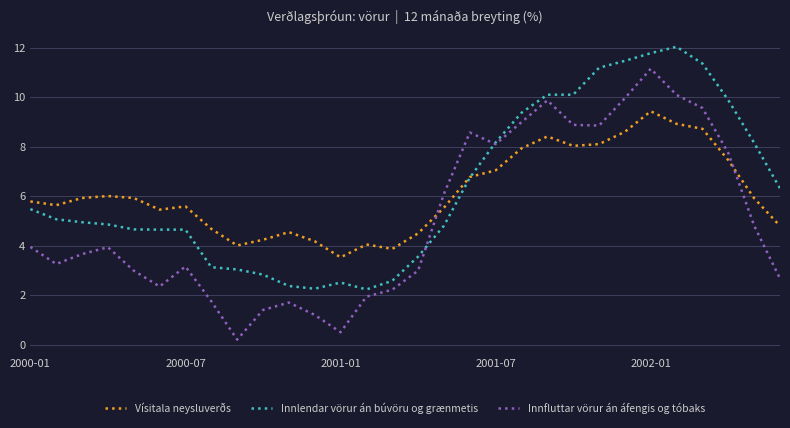

Which series has the widest spread of values?

Innfluttar vörur án áfengis og tóbaks